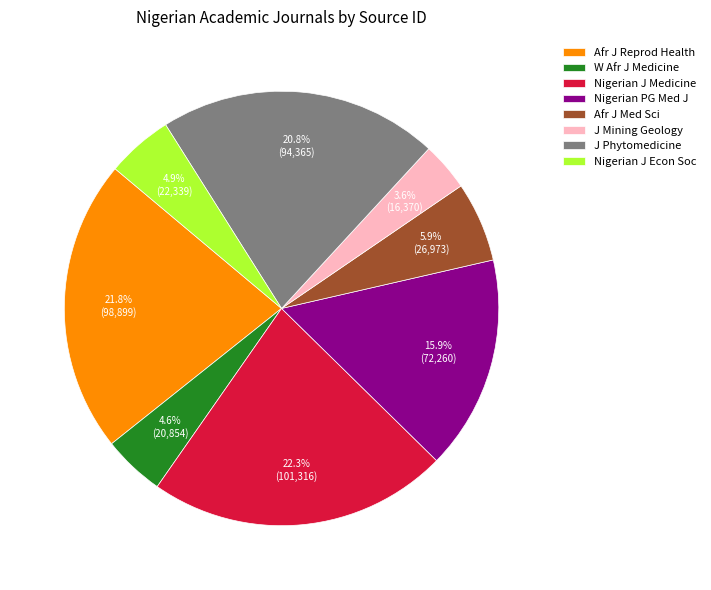

Count the number of slices in the pie.

8